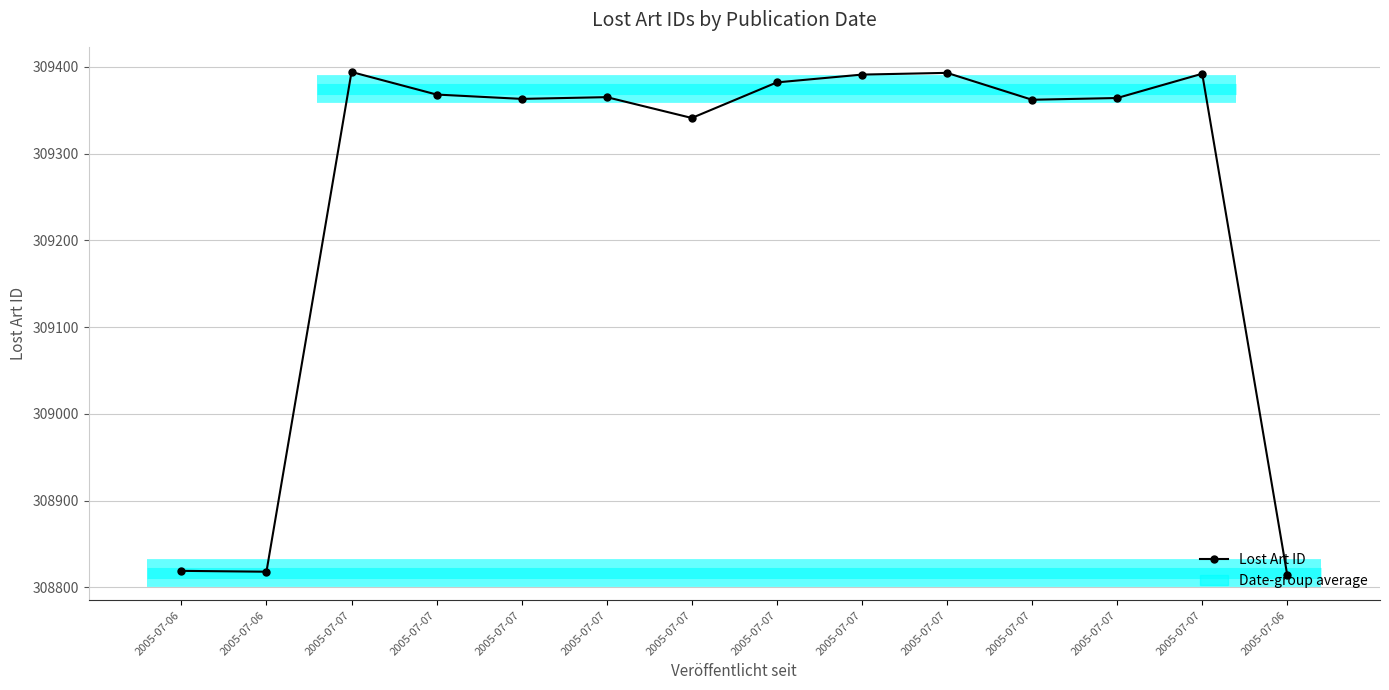

Reading left to right, transcribe all the data shown in this chart.

308819	308818	309394	309368	309363	309365	309341	309382	309391	309393	309362	309364	309392	308814